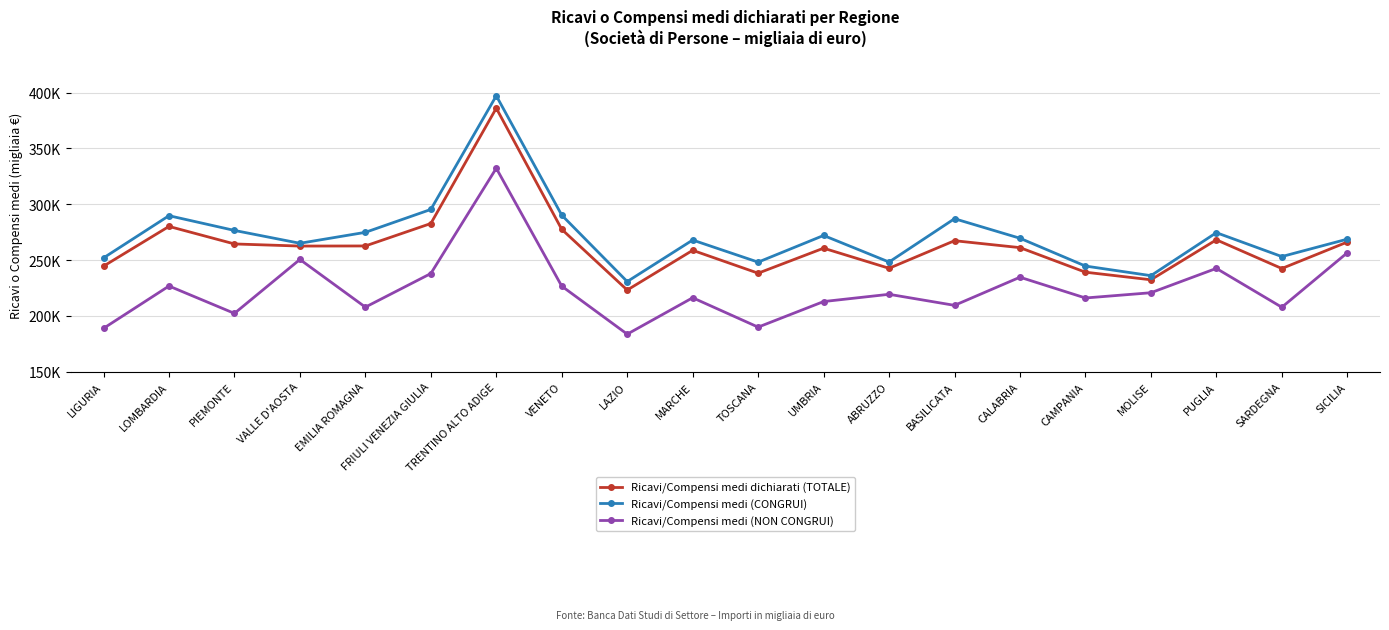

True or false: Ricavi/Compensi medi (CONGRUI) has more than 0 points higher than both neighbors.

True